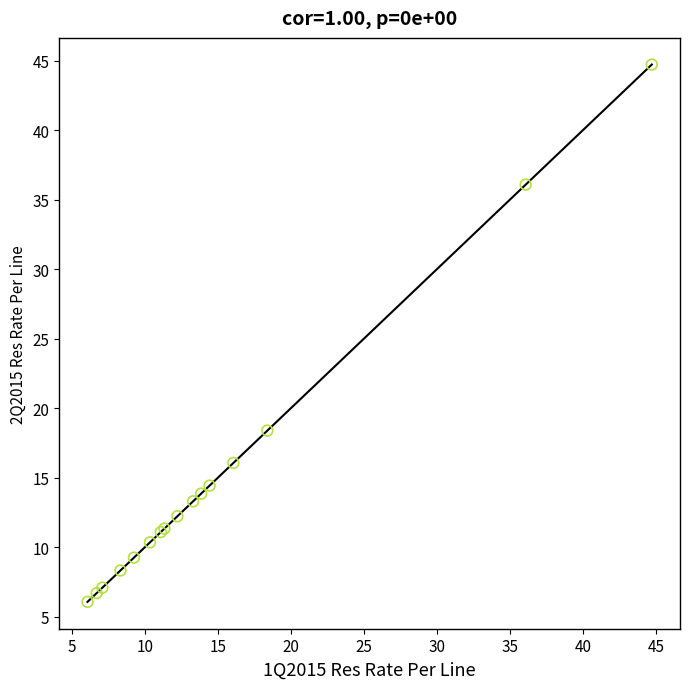

What Y value in the scatter plot is closest to 25?

18.4